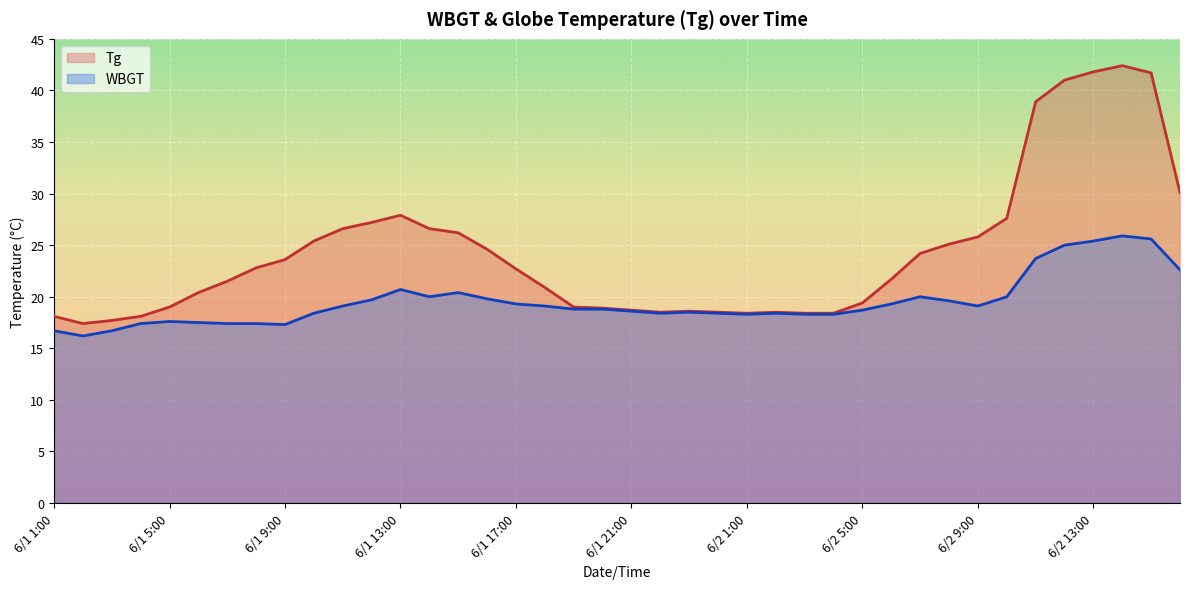

Is it true that Tg equals 29.4 at 6/1 20:00?

False